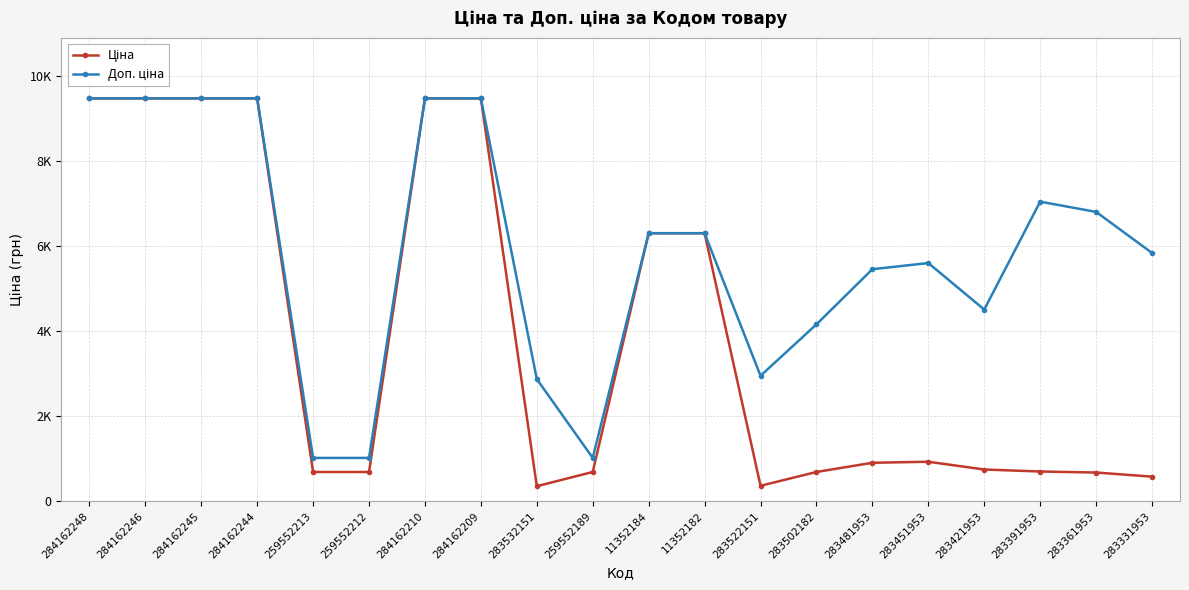

The Доп. ціна series shows 9480.1 at 284162248. True or false?

True